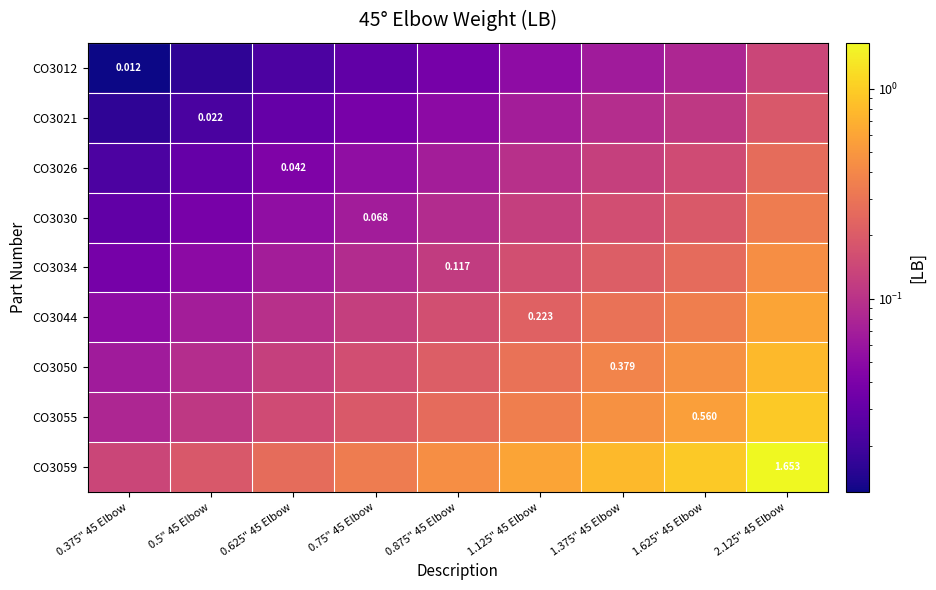

What is the difference between the maximum and minimum values in the CO3044 series?

0.6